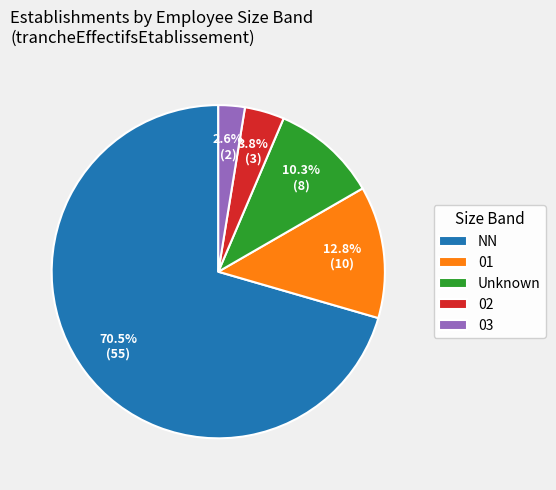

Rank the categories by value from lowest to highest.

03, 02, Unknown, 01, NN